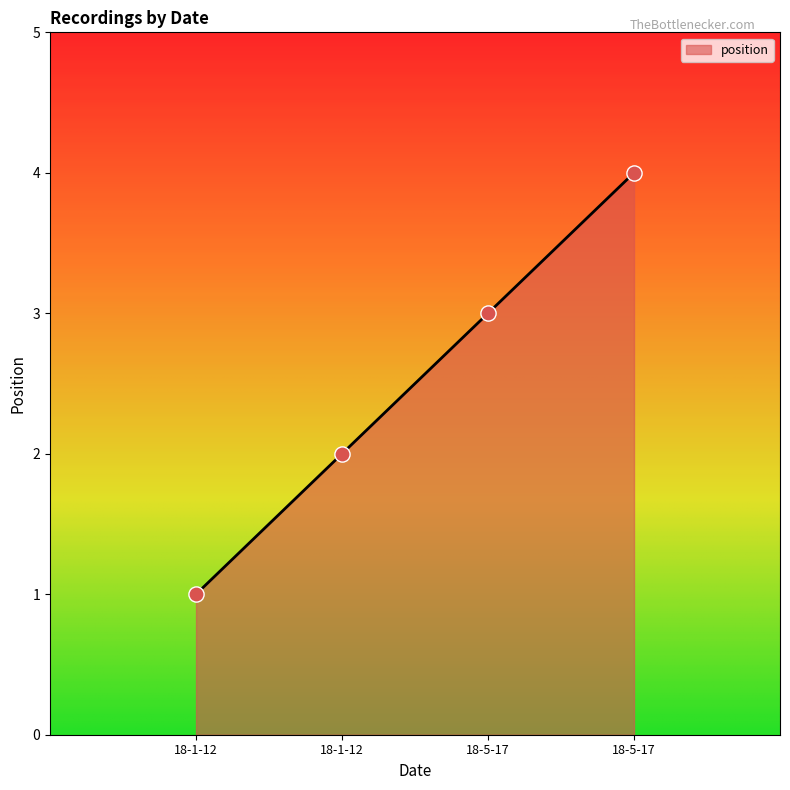

Approximately how many times larger is the value at 18-5-17 compared to 18-1-12?

4.0